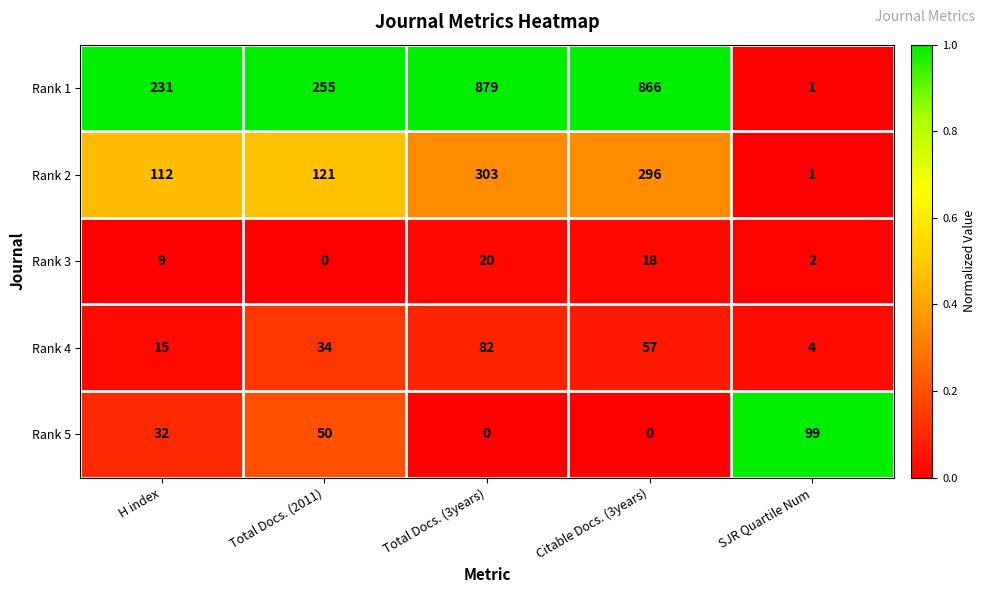

How many values in the Rank 4 series are below 34?

2